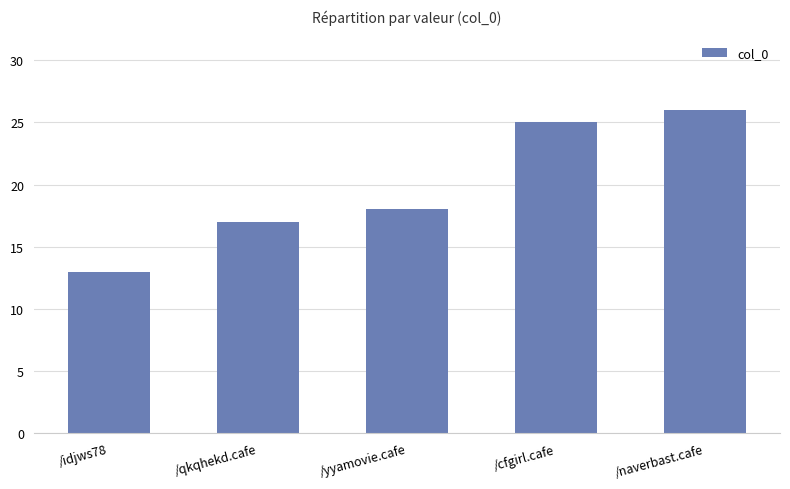

What is the difference between the maximum and minimum values?

13